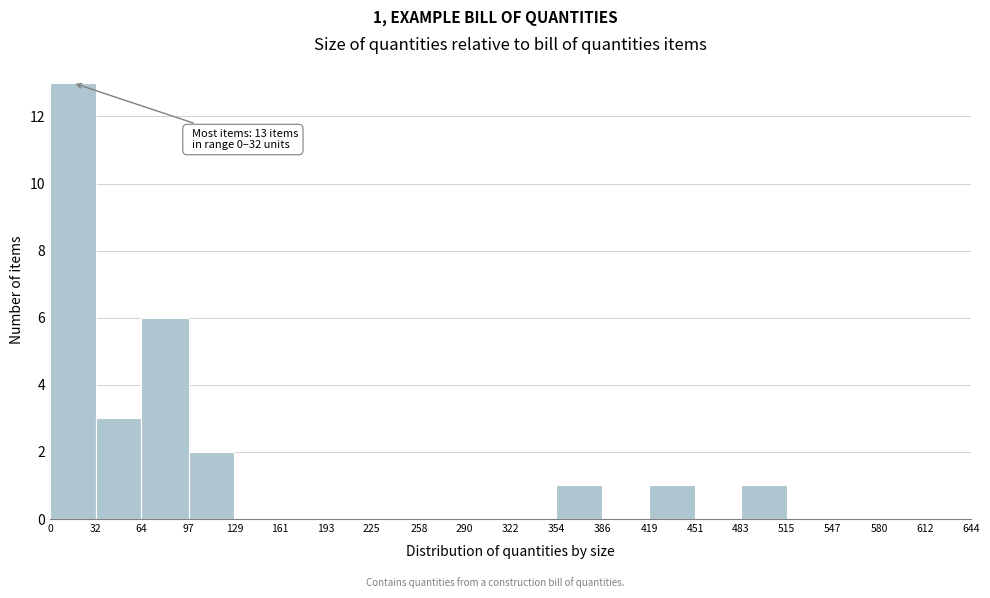

Over which range of the x-axis is the bar tallest?

0 to 32